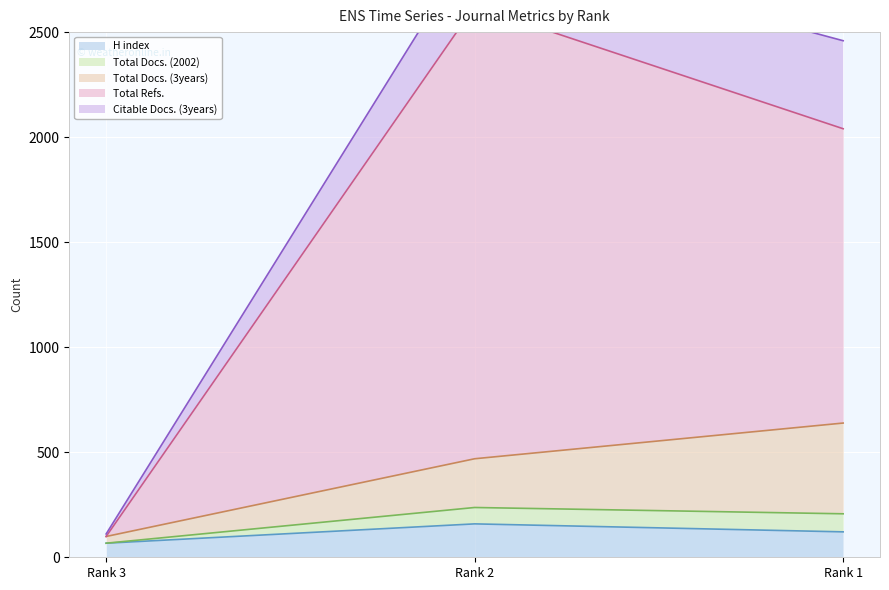

At which label is Total Refs. closest to 1361?

Rank 1